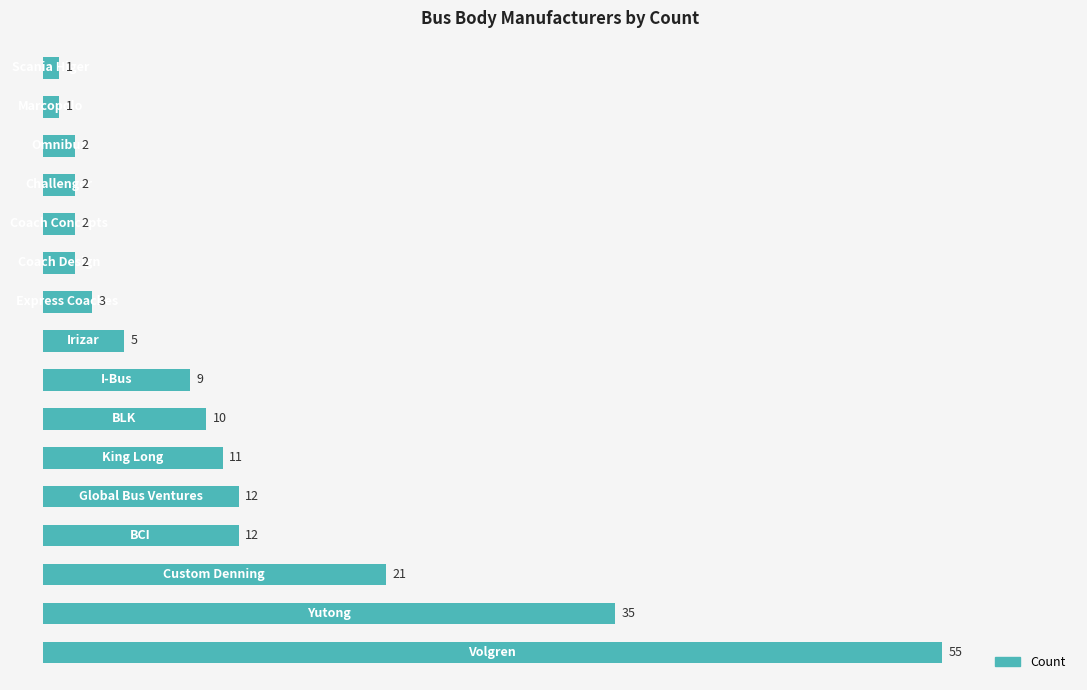

What is the average value?

11